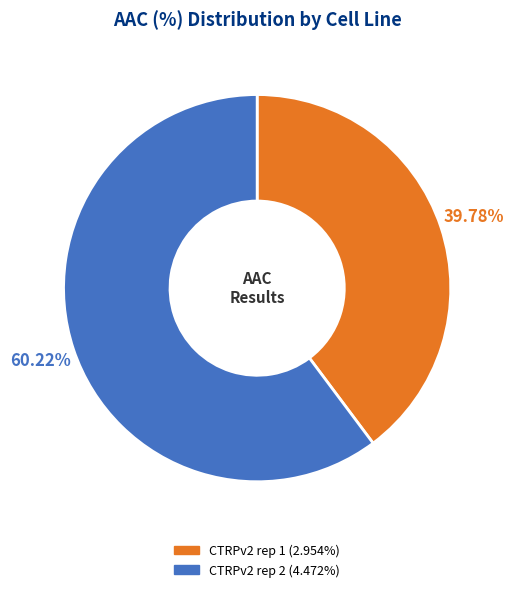

To the nearest percent, what percentage of the pie is CTRPv2 rep 2?

60%